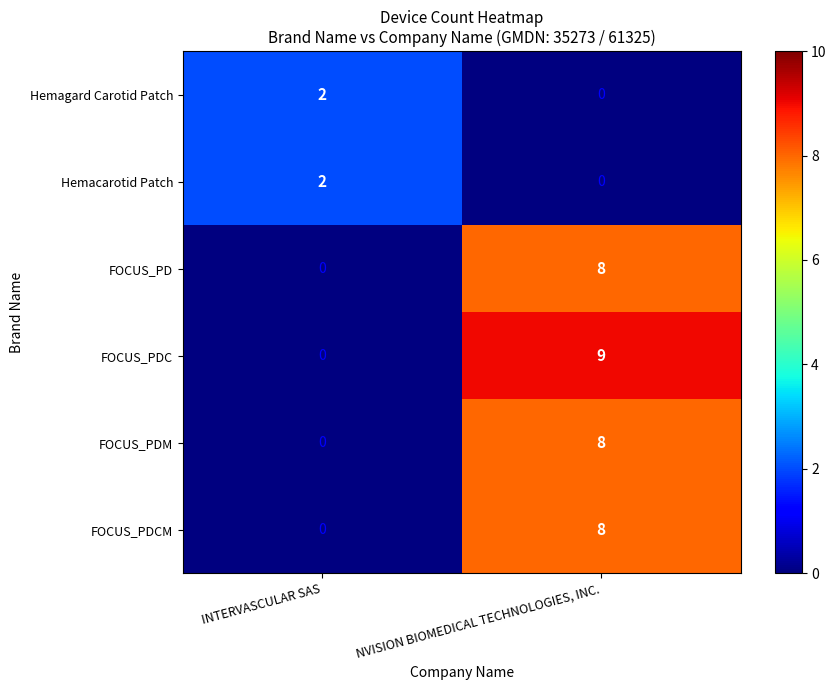

At how many categories does at least one series exceed 3?

1